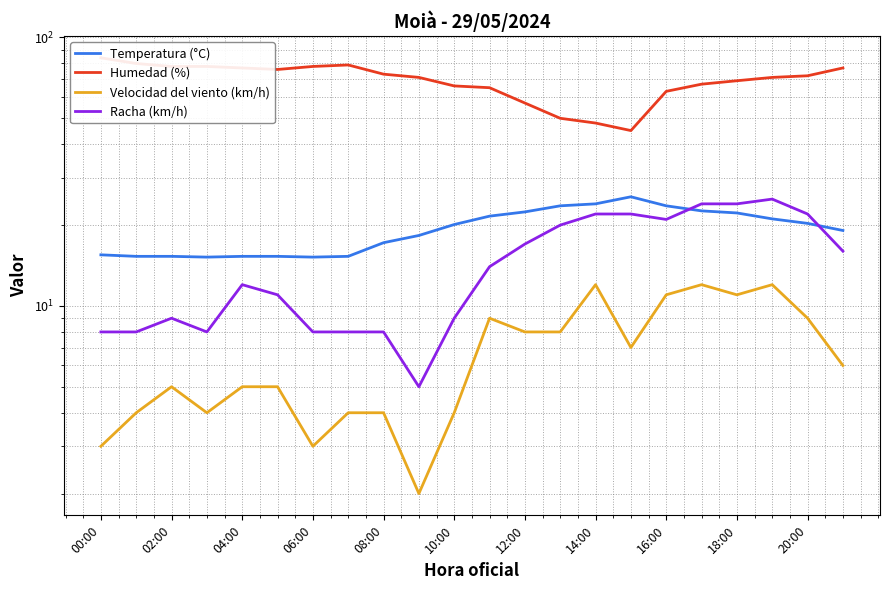

Does the chart display data point markers on the line(s)?

No